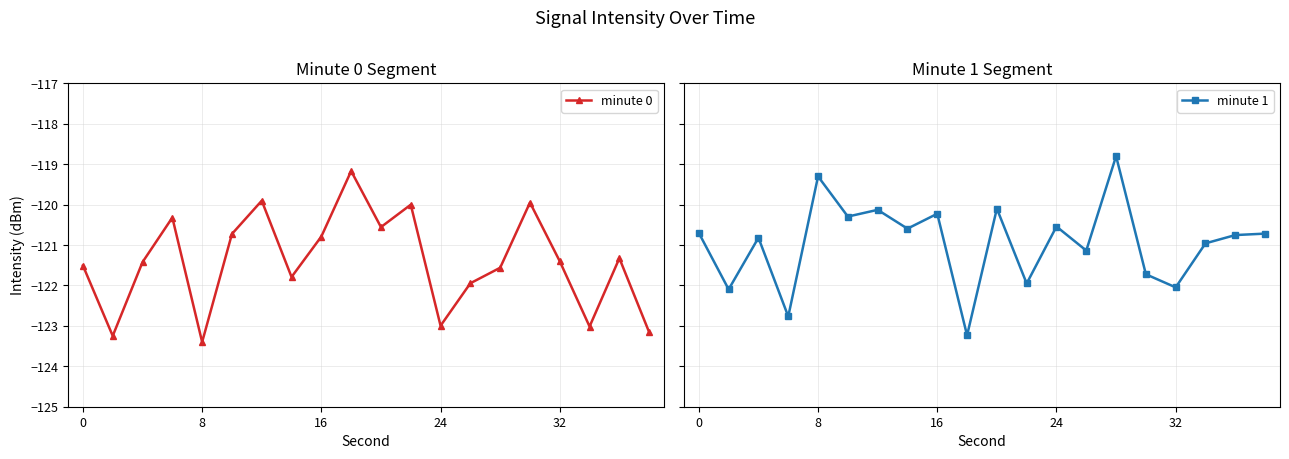

What is the average value of the minute 0 series?

-121.4